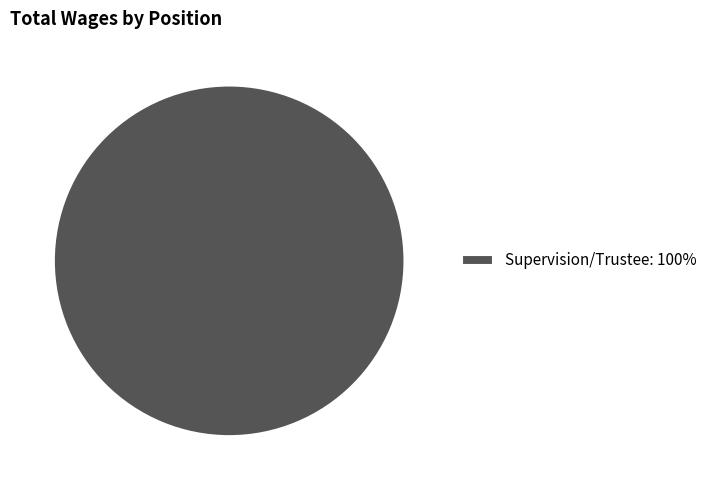

Rank the categories by value from highest to lowest.

Supervision/Trustee: 100%